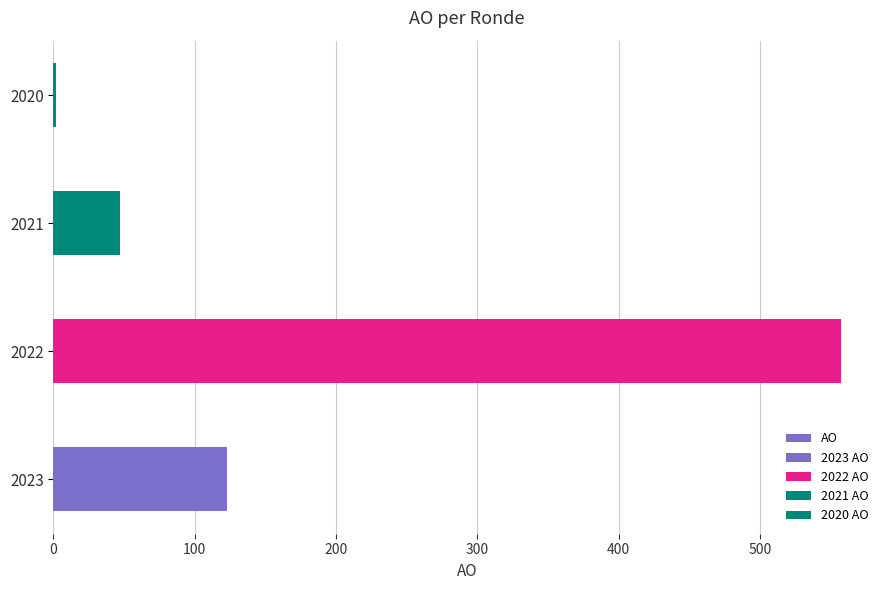

What is the smallest value displayed?

2